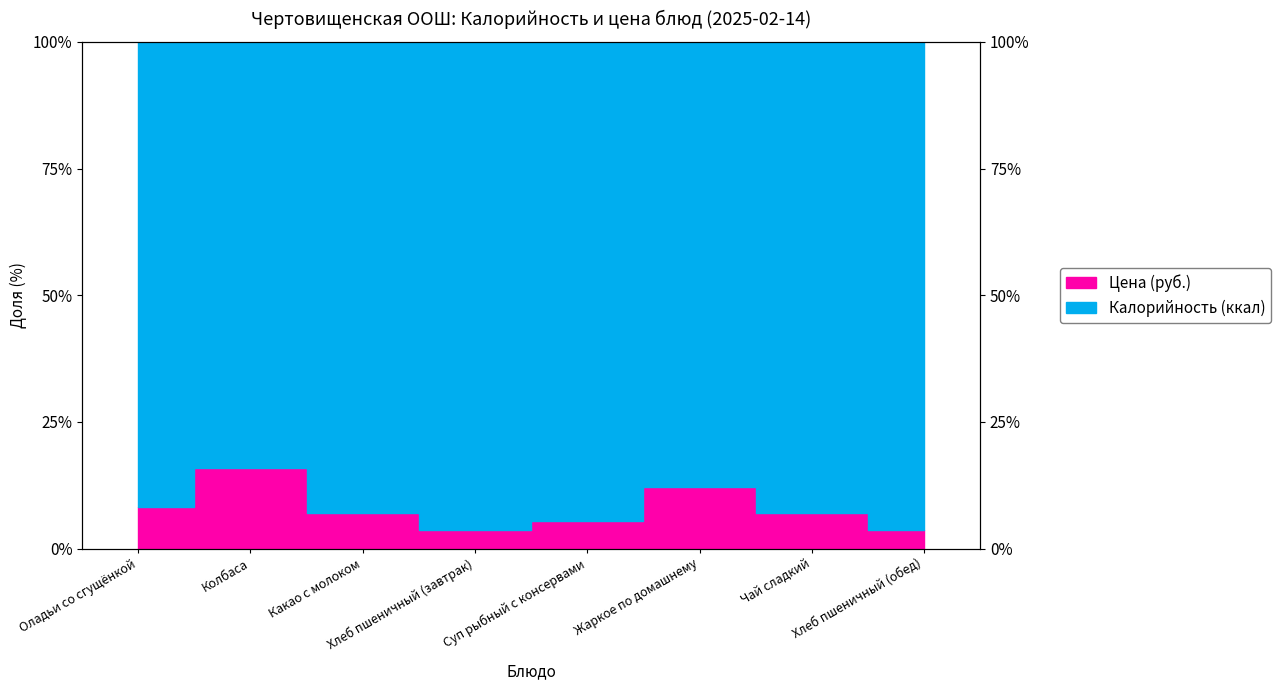

Is it true that the value at Колбаса is 50.4?

True